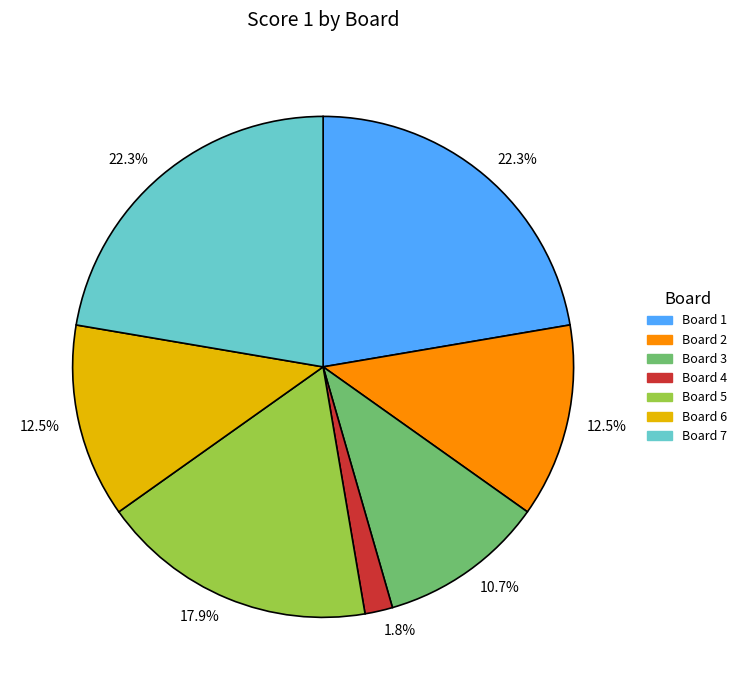

Which slice is the smallest?

Board 4